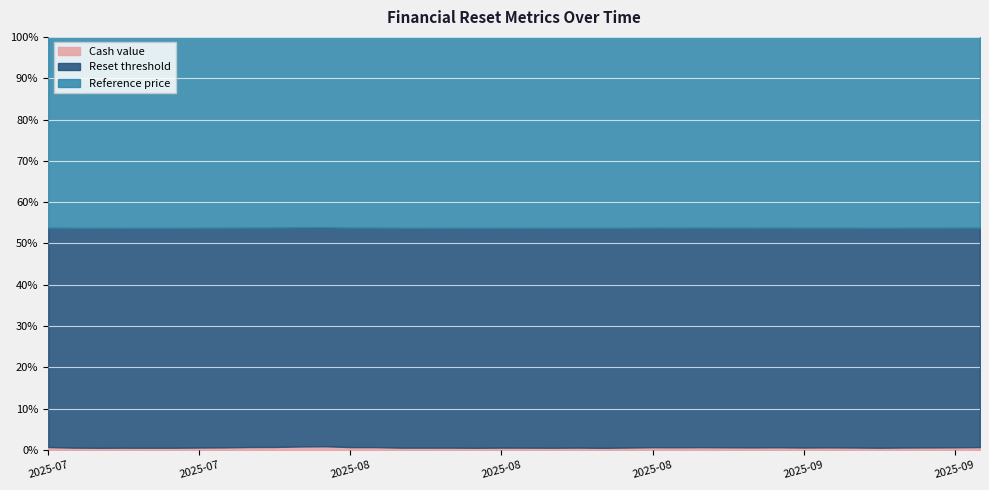

Which has a higher value, 2025-07-31 or 2025-09-10?

2025-07-31